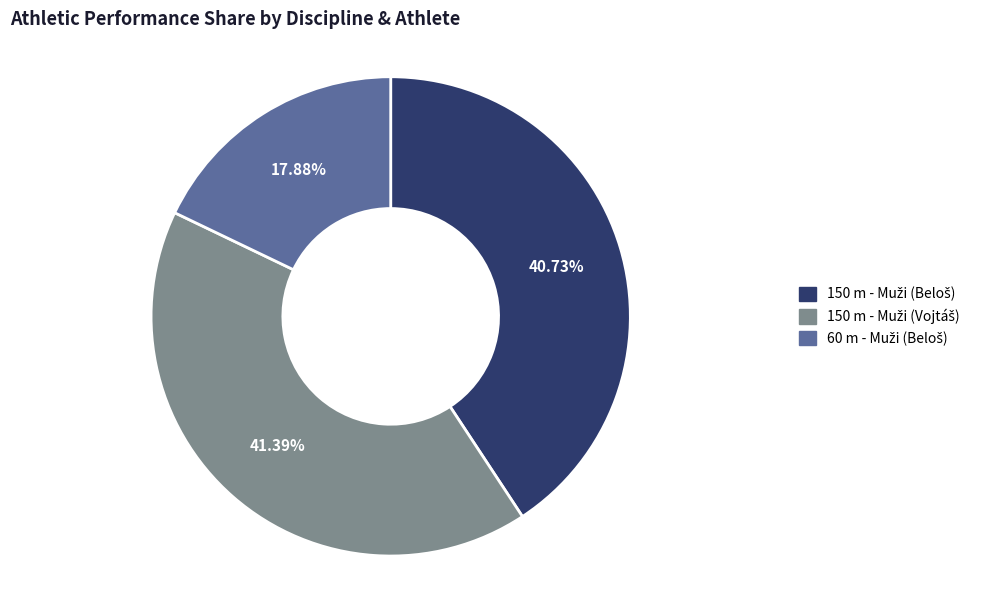

Is there a majority slice in this chart?

No